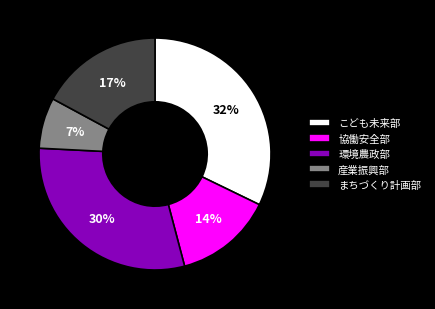

Is it true that こども未来部 is 32% of the pie?

True